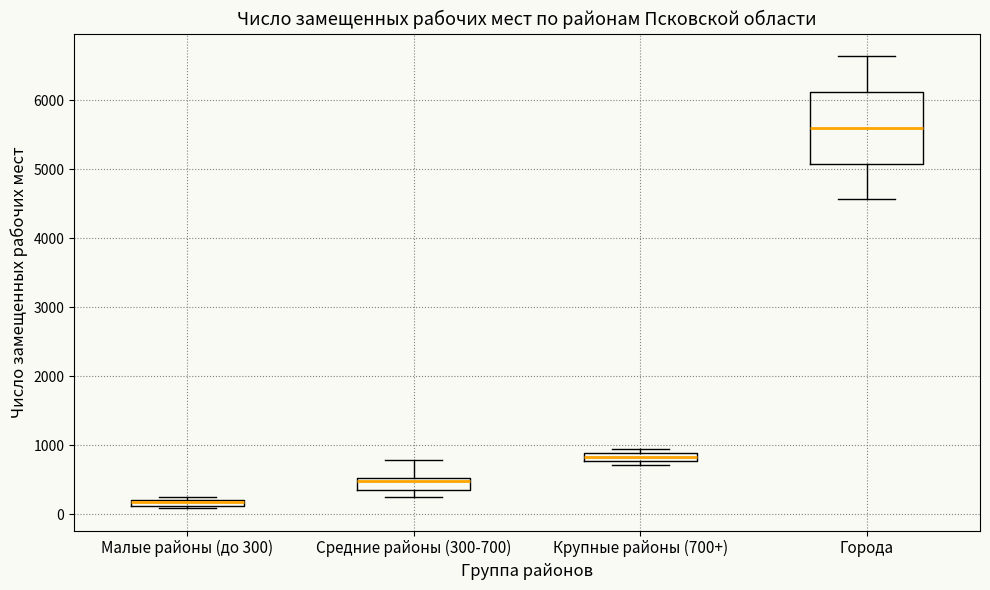

Which box's median line is the lowest?

Малые районы (до 300)